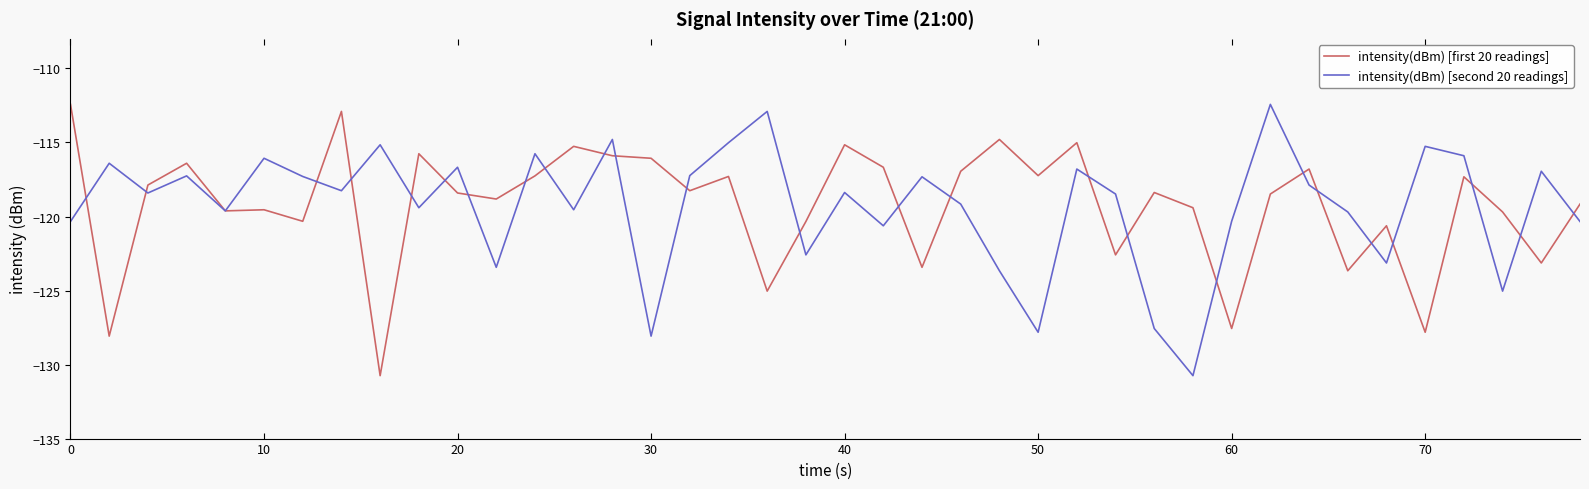

What is the maximum value shown in the chart?

-112.4